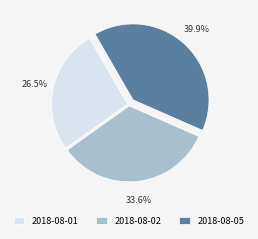

Approximately how many times larger is the value at 2018-08-05 compared to 2018-08-02?

1.2